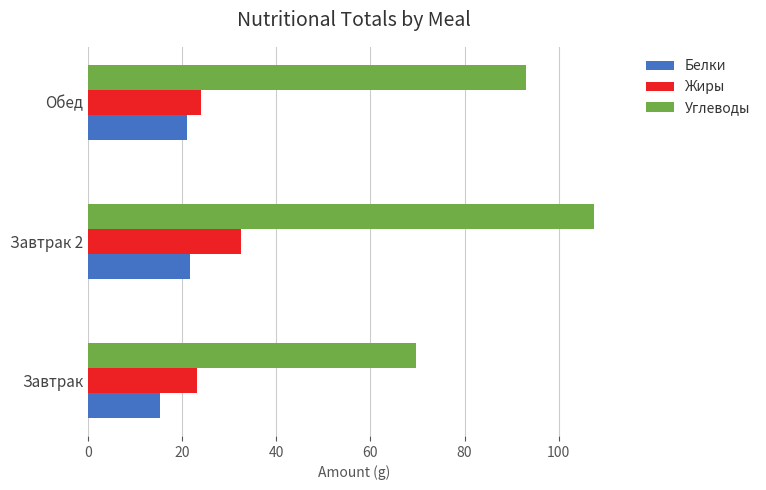

What is the highest value of the Белки series?

21.6